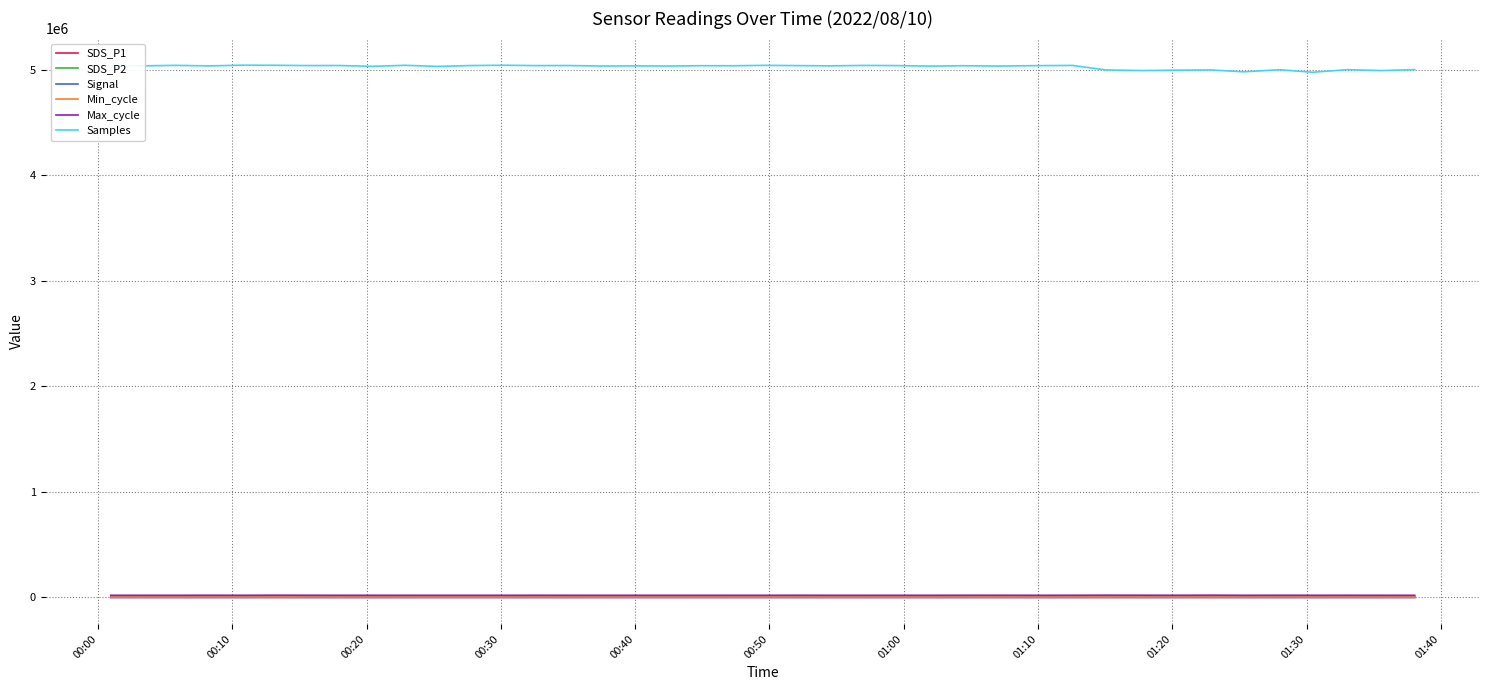

What is the minimum value for Samples?

4975660.0